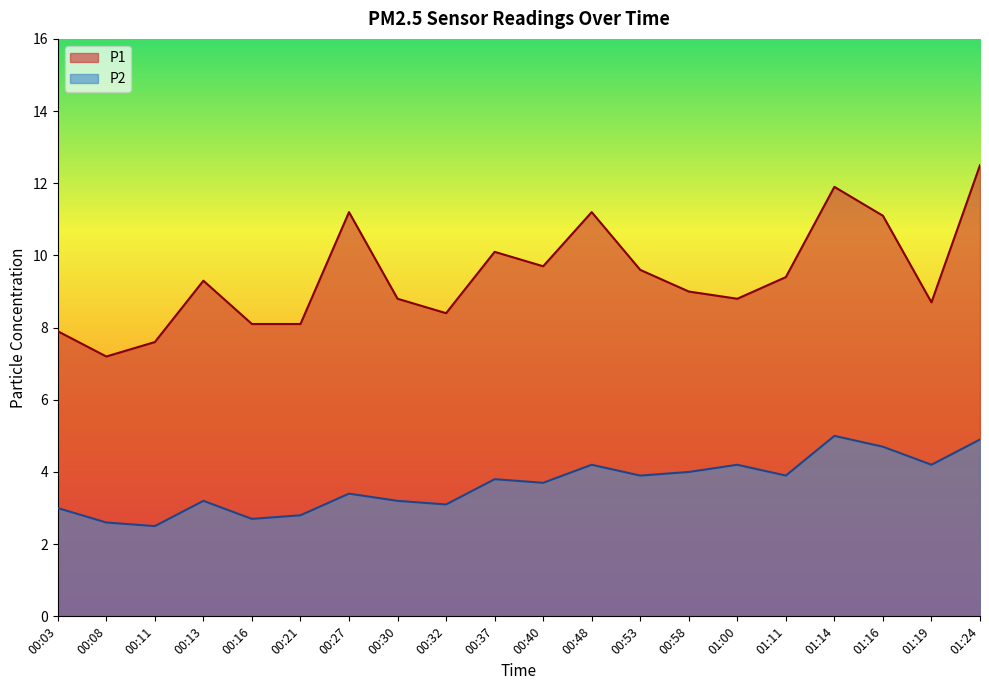

The P1 series shows 3.1 at 00:32. True or false?

False